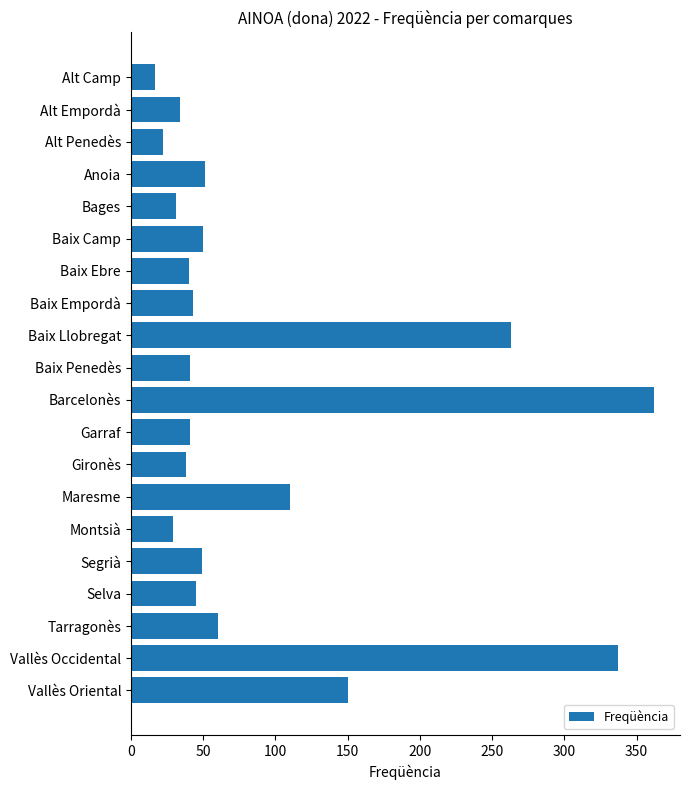

Between Tarragonès and Vallès Oriental, which is larger?

Vallès Oriental